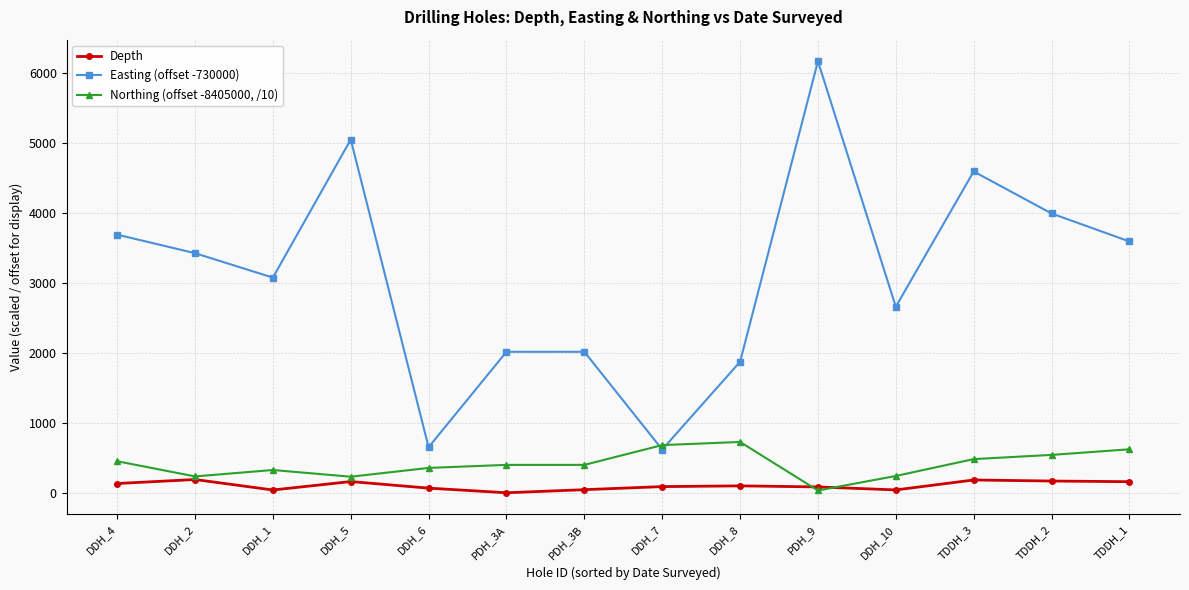

What value does the Depth series have at DDH_6?

75.0